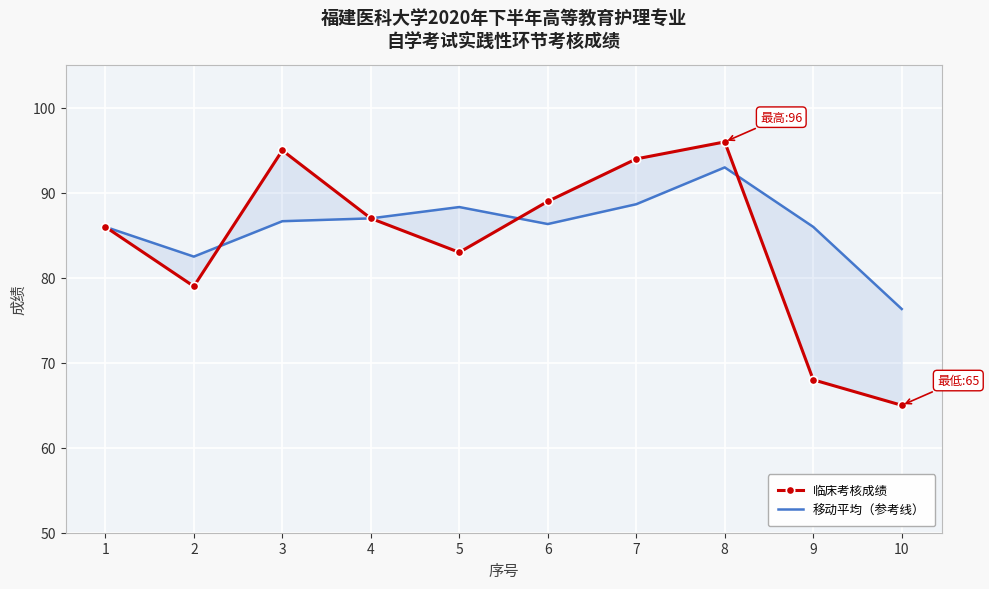

List the series in order of their peak value, highest first.

临床考核成绩, 移动平均（参考线）